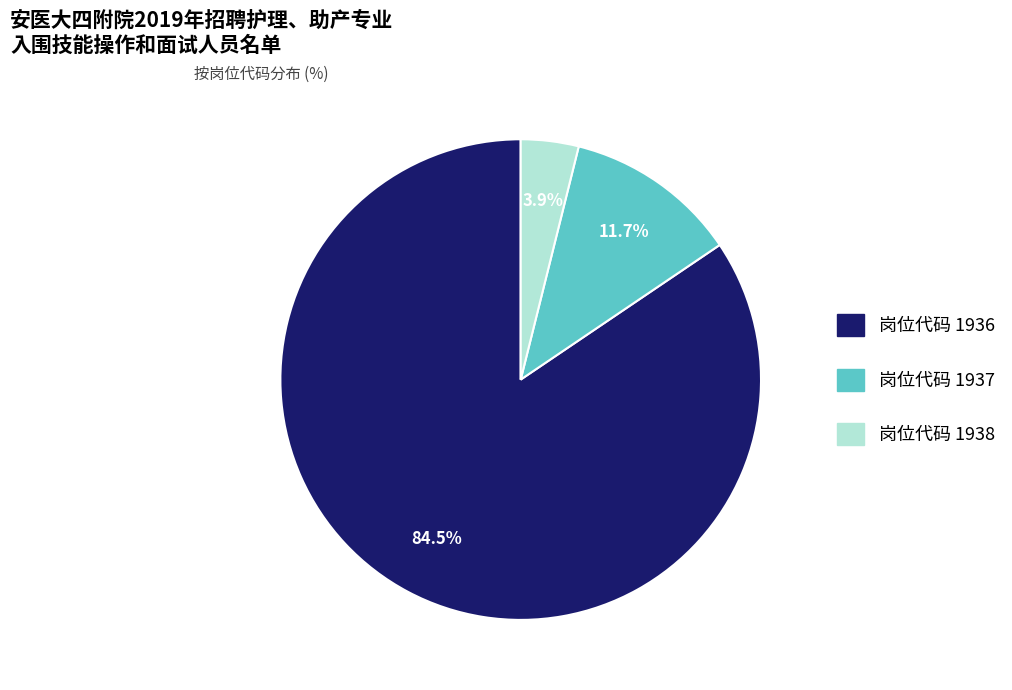

Is there a majority slice in this chart?

Yes